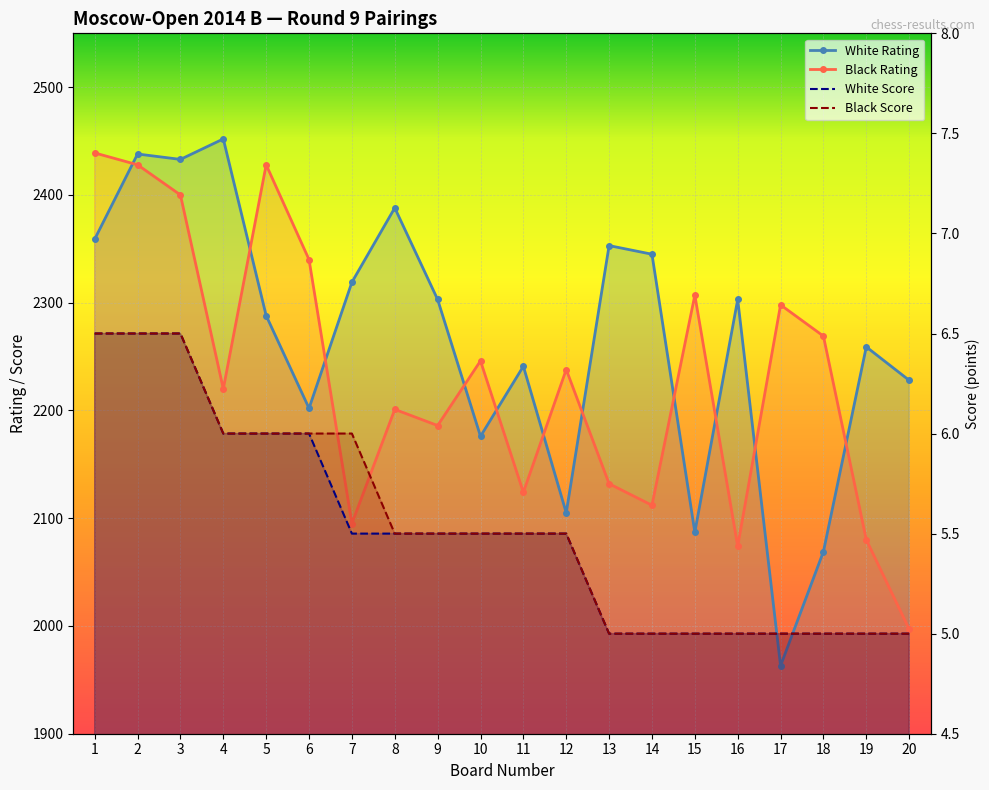

How many lines are shown in the chart?

4